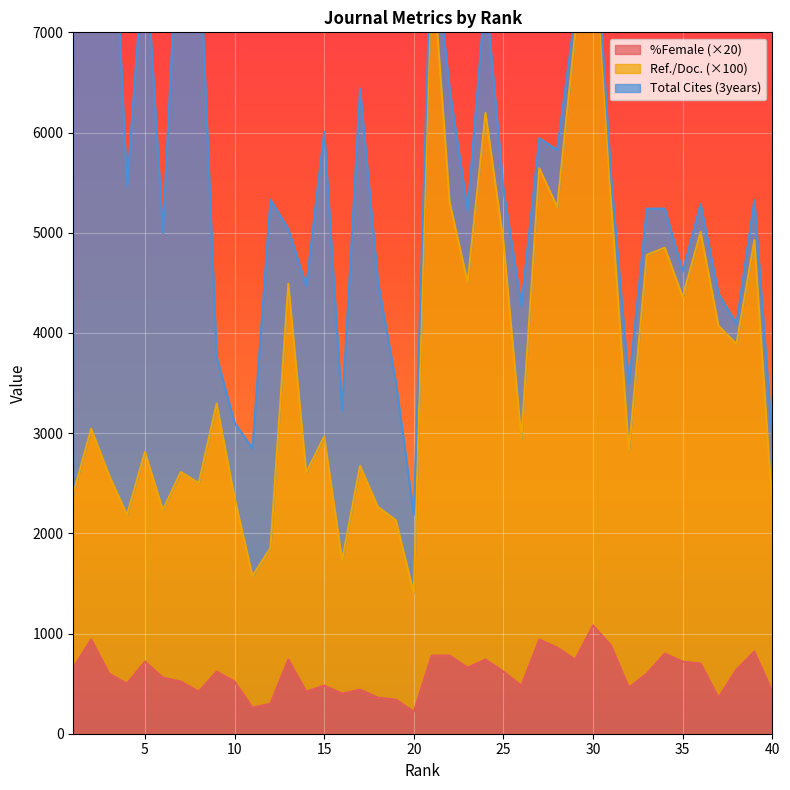

True or false: %Female has a value of 360 at 18.

True